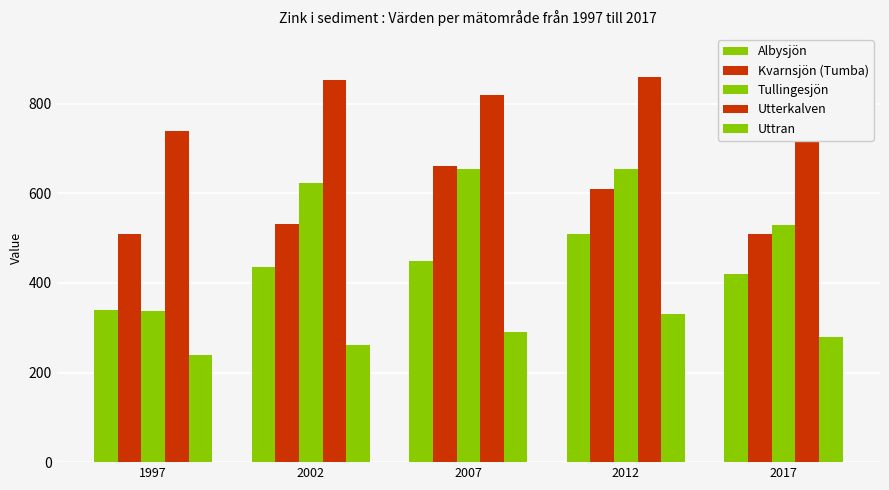

Reading right to left, what are all the values shown in this chart?

Albysjön: 420	510	450	435	340
Kvarnsjön (Tumba): 510	610	660	531	510
Tullingesjön: 530	655	655	622	337
Utterkalven: 910	860	820	853	740
Uttran: 280	330	290	261	240